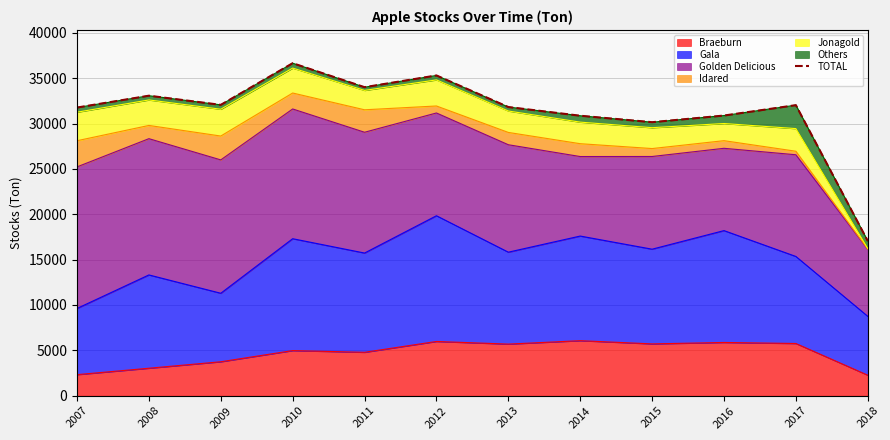

At which label does the data first exceed 32032?

2008